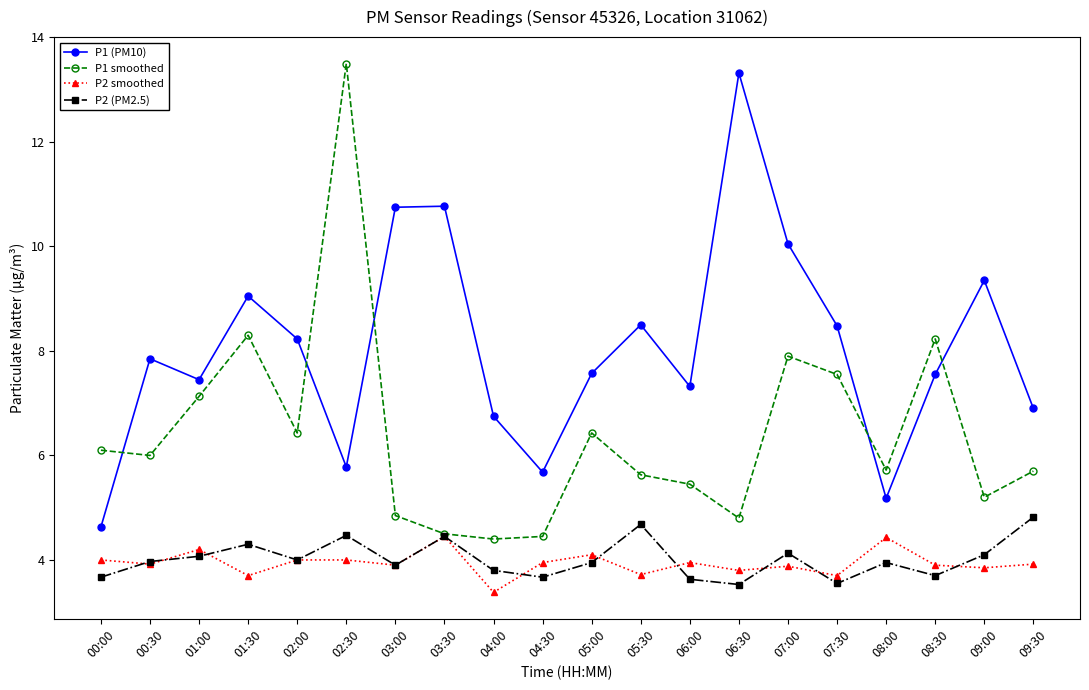

What is the smallest value displayed?

3.4